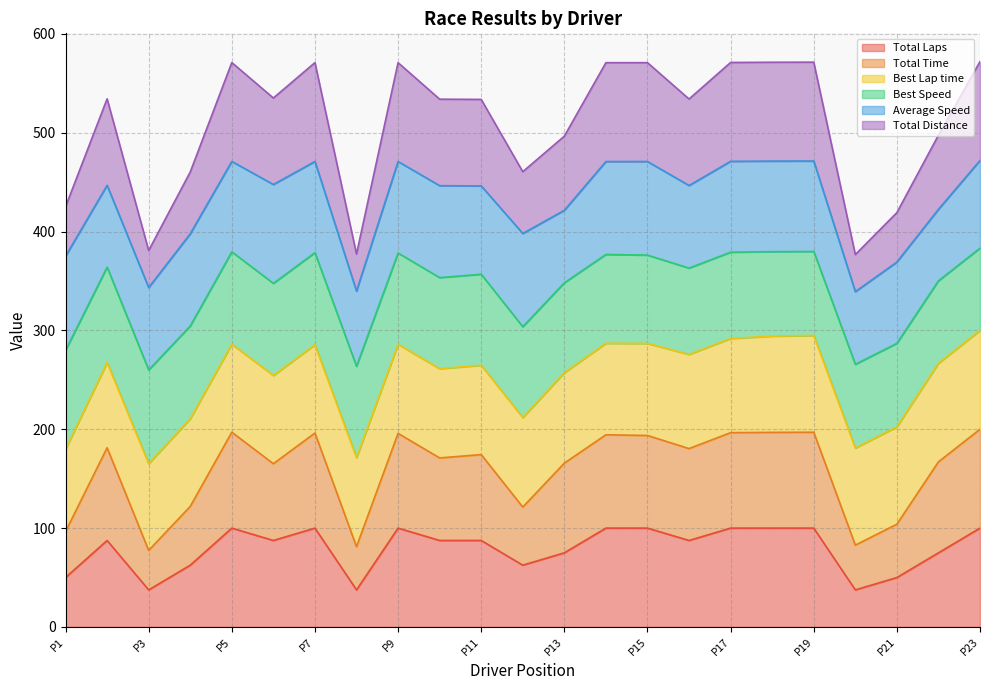

Does the chart have visible grid lines?

Yes